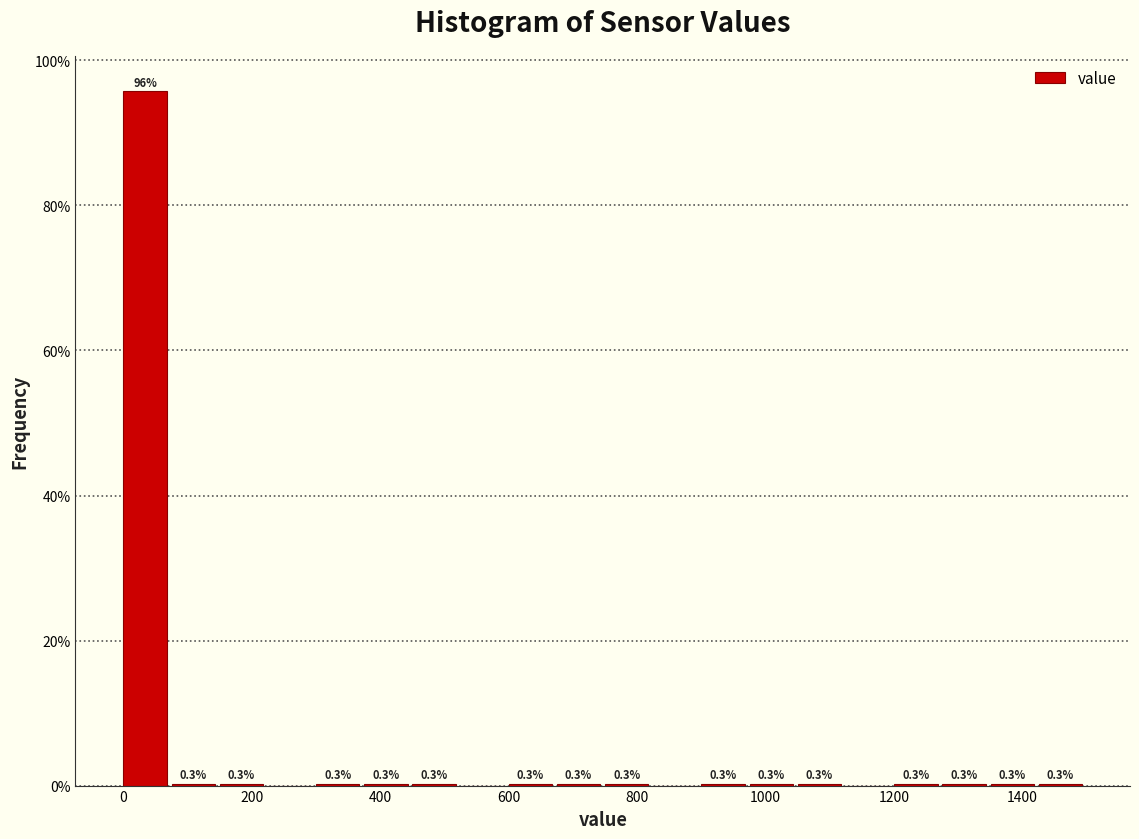

Read against the x-axis, roughly where is the centre of the tallest bar?

40